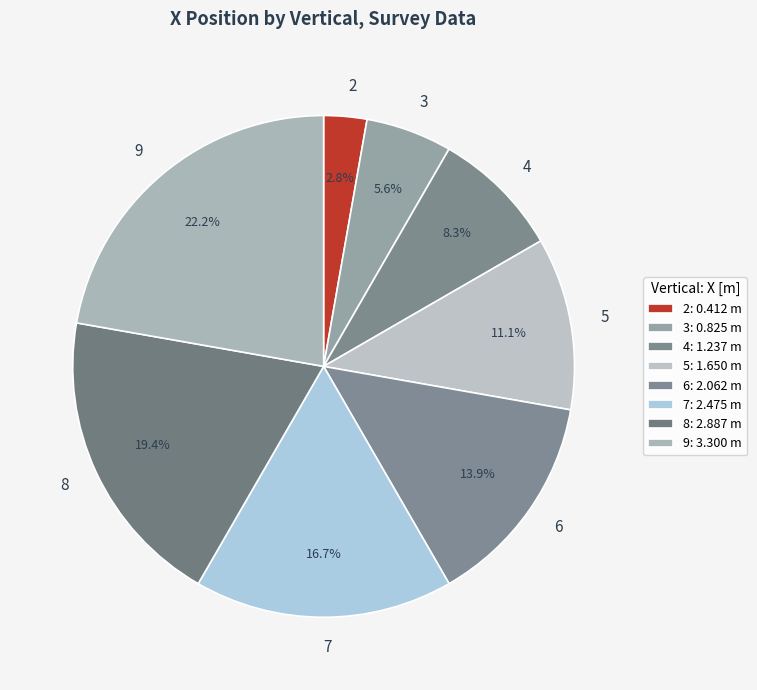

What percentage is the 8 slice, to the nearest percent?

19%